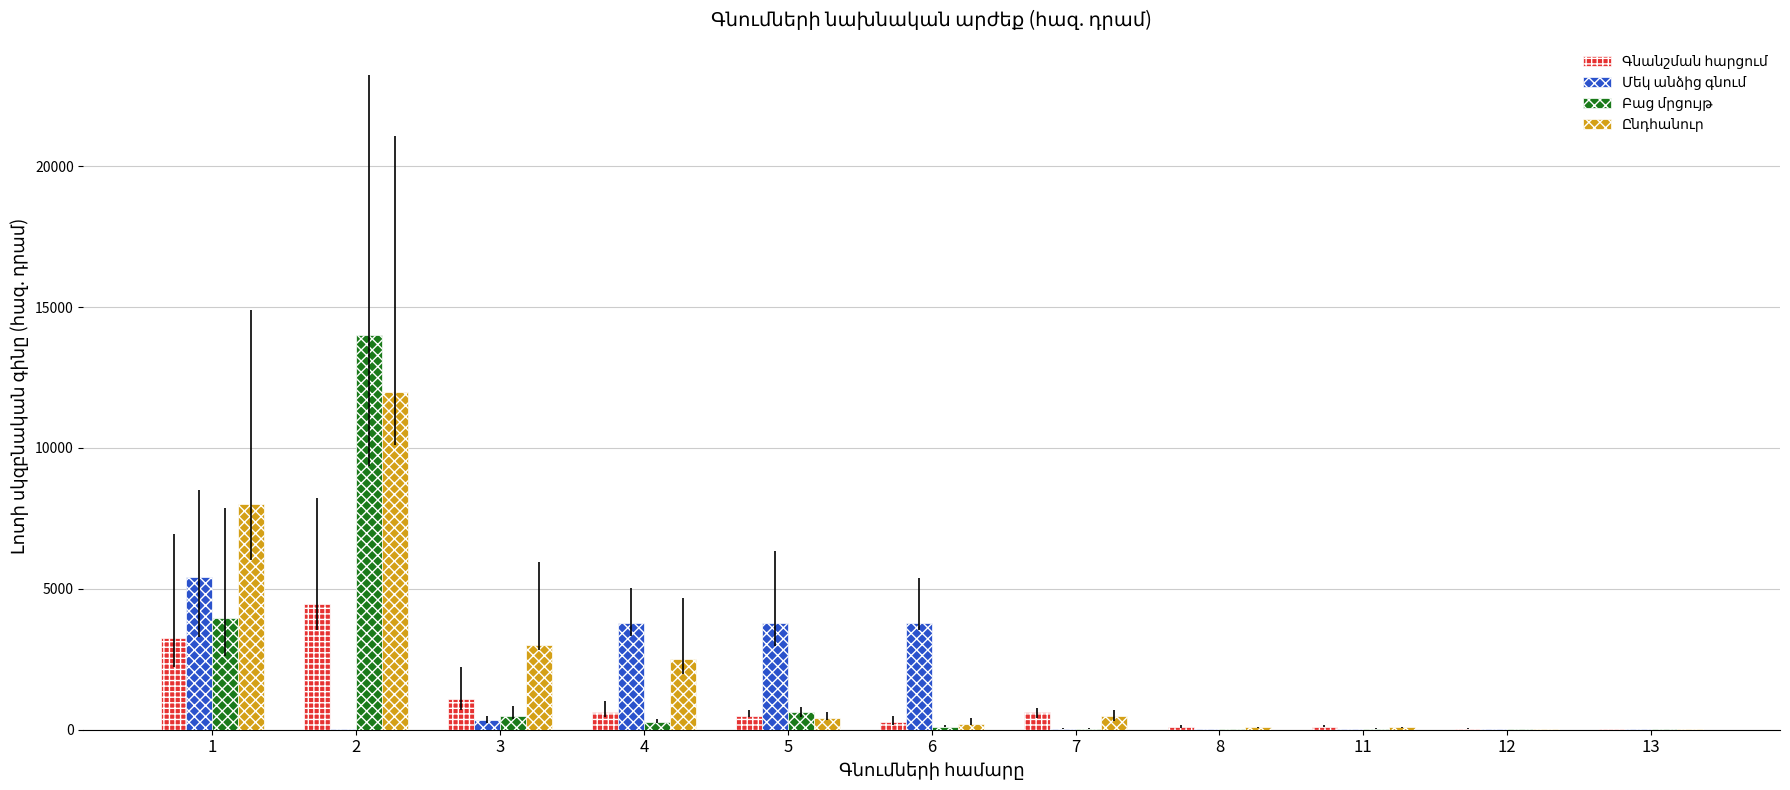

How many groups of bars are there?

11